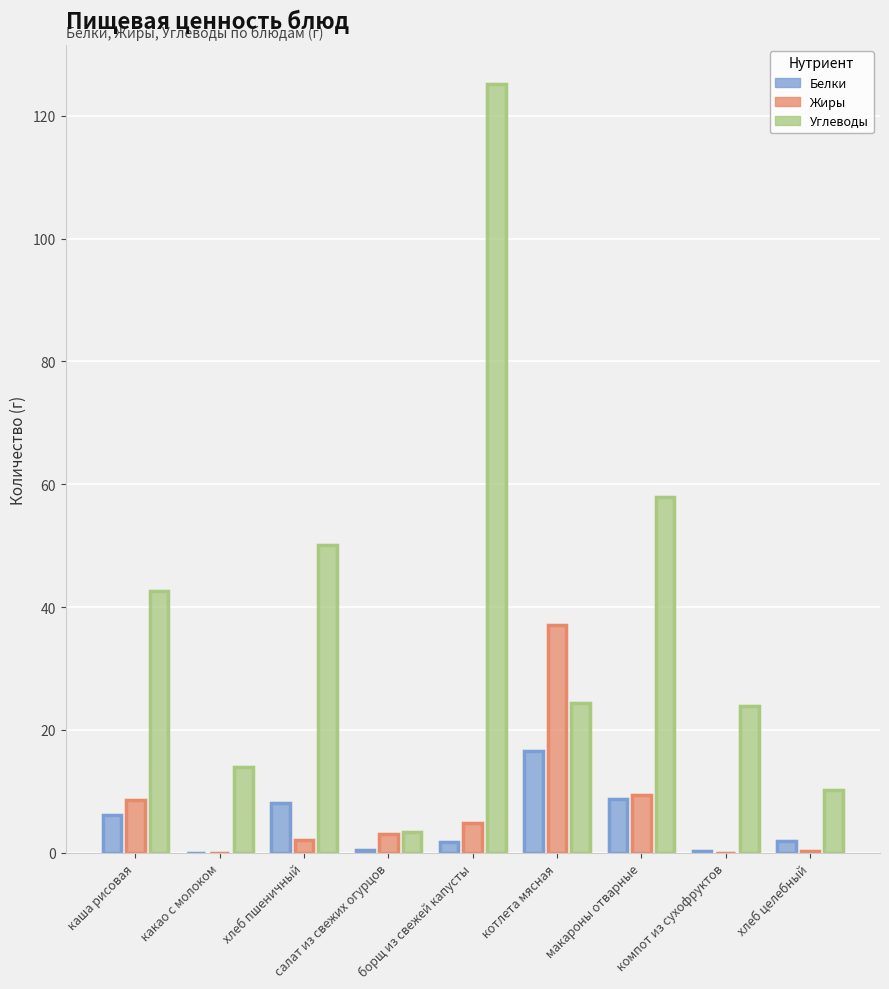

Read the Белки value at каша рисовая.

6.2